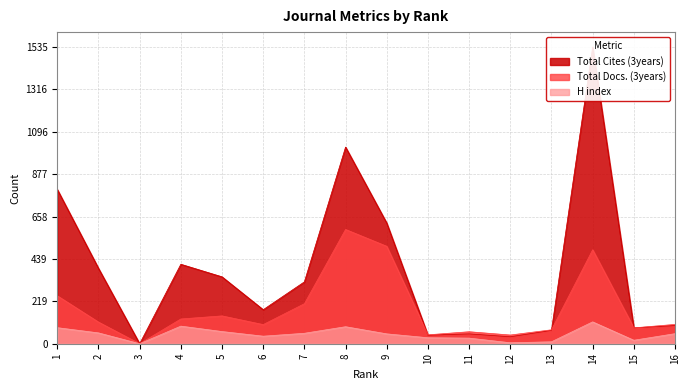

How many lines are shown in the chart?

3